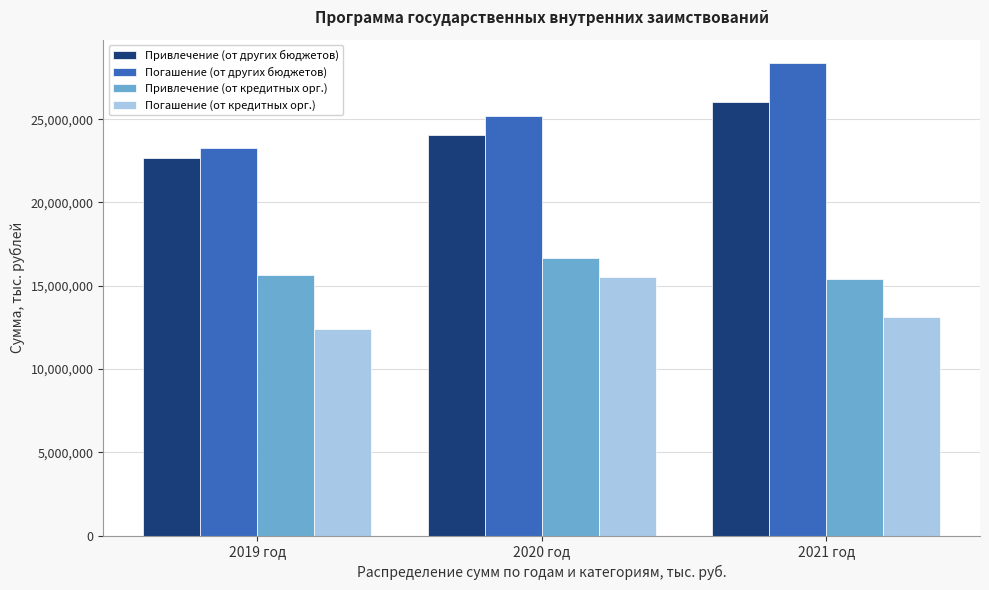

Reading left to right, extract all data points from this chart.

Привлечение (от других бюджетов): 2019 год=22669372.8	2020 год=24038024.4	2021 год=26045981.0
Погашение (от других бюджетов): 2019 год=23246847.0	2020 год=25192972.7	2021 год=28355877.6
Привлечение (от кредитных орг.): 2019 год=15672813.4	2020 год=16654948.3	2021 год=15409840.6
Погашение (от кредитных орг.): 2019 год=12400000.0	2020 год=15500000.0	2021 год=13099944.0